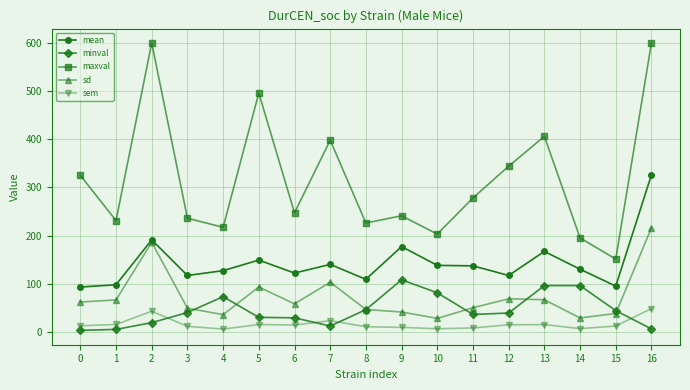

True or false: sd has more than 1 interior local peaks.

True